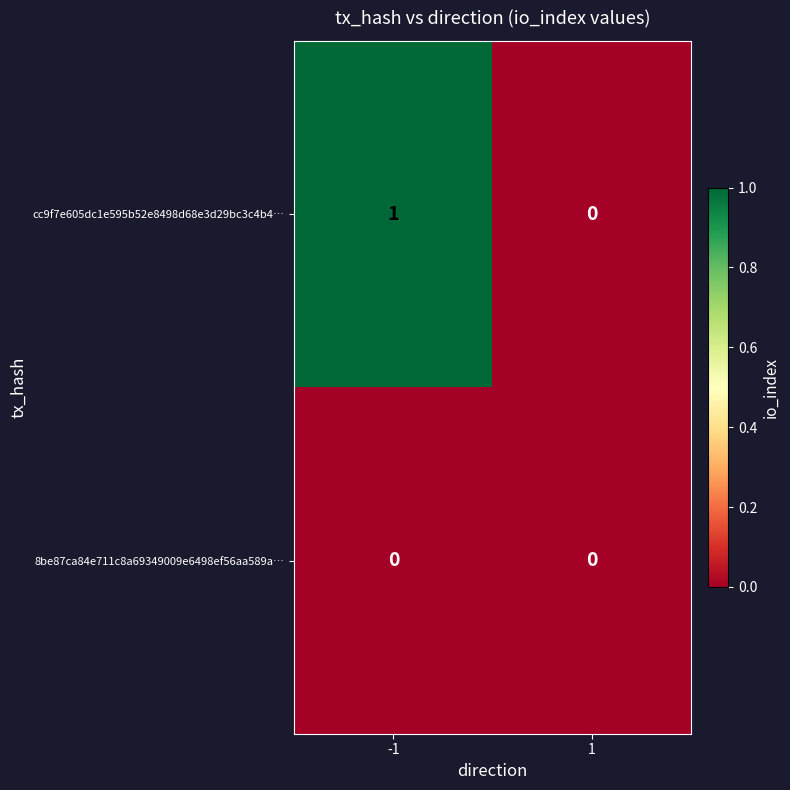

Reading left to right, list all the values displayed in this chart.

cc9f7e605dc1e595b52e8498d68e3d29bc3c4b4…: 1	0
8be87ca84e711c8a69349009e6498ef56aa589a…: 0	0